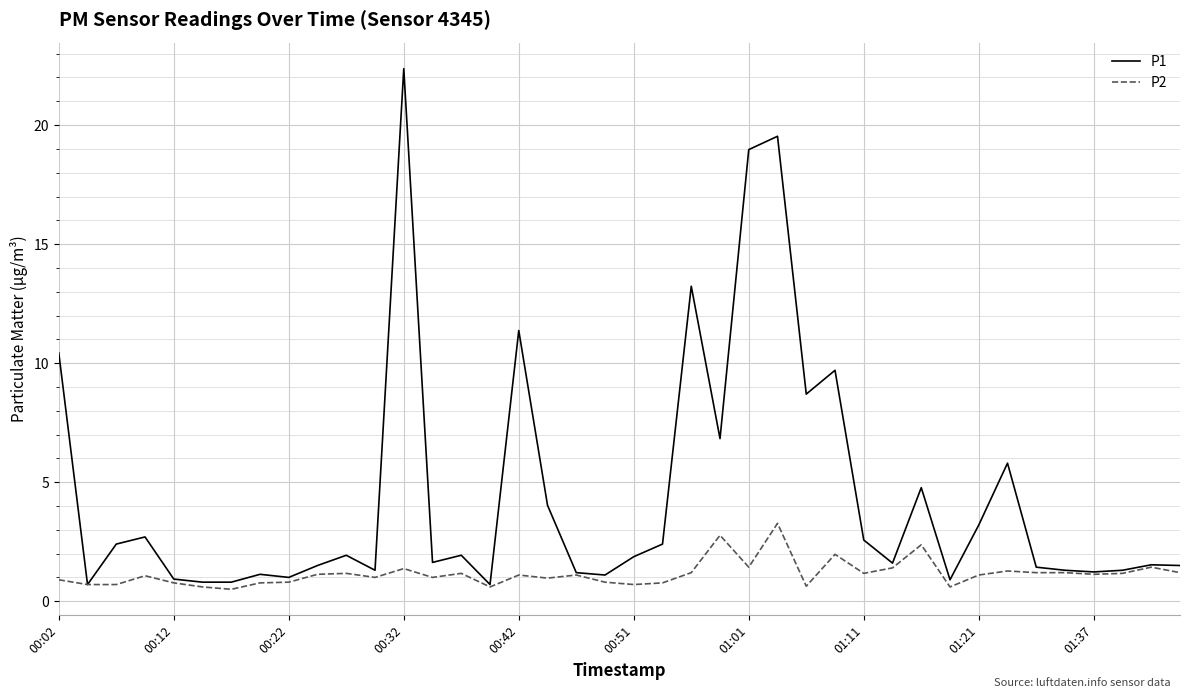

Which series has the largest range (max minus min)?

P1